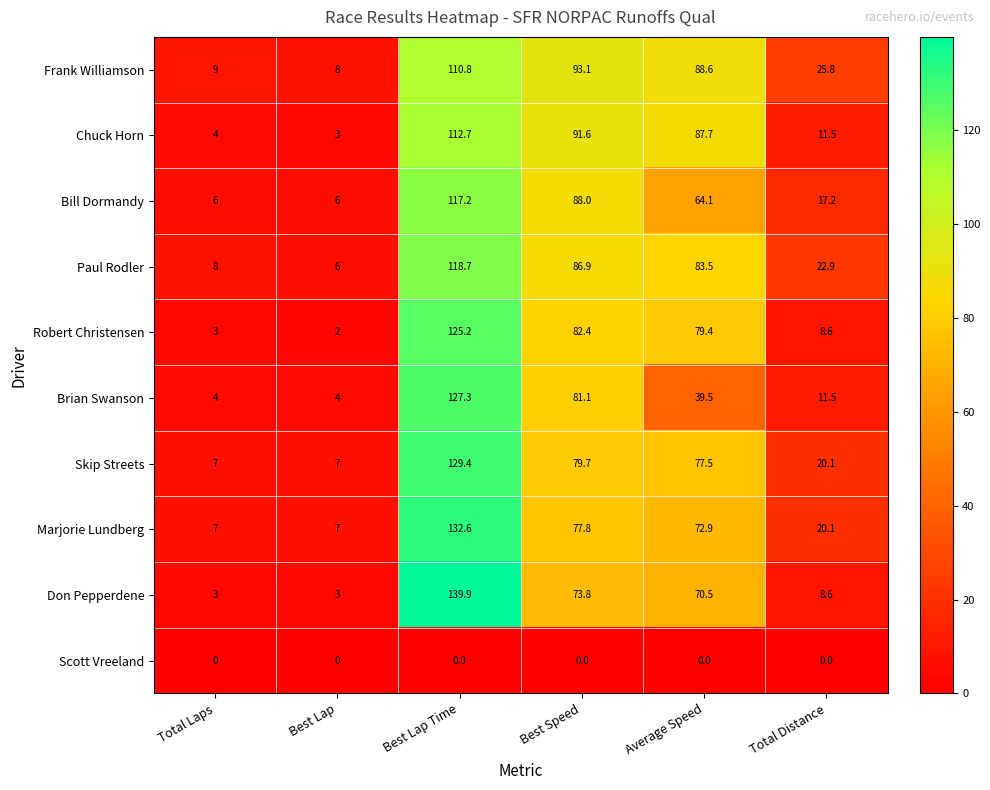

Which series has the largest total across all categories?

Frank Williamson